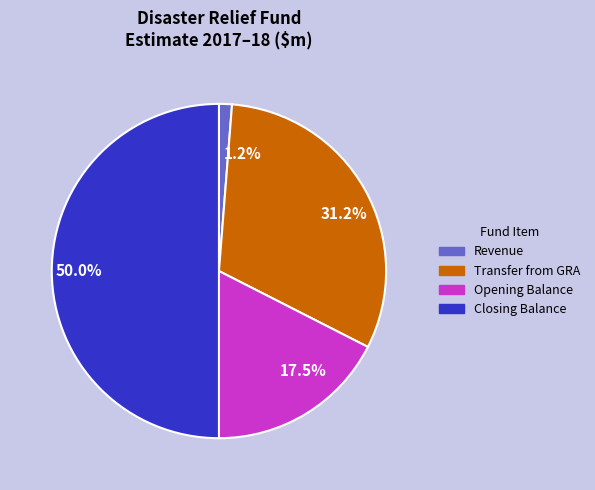

True or false: Opening Balance accounts for 42% of the total.

False